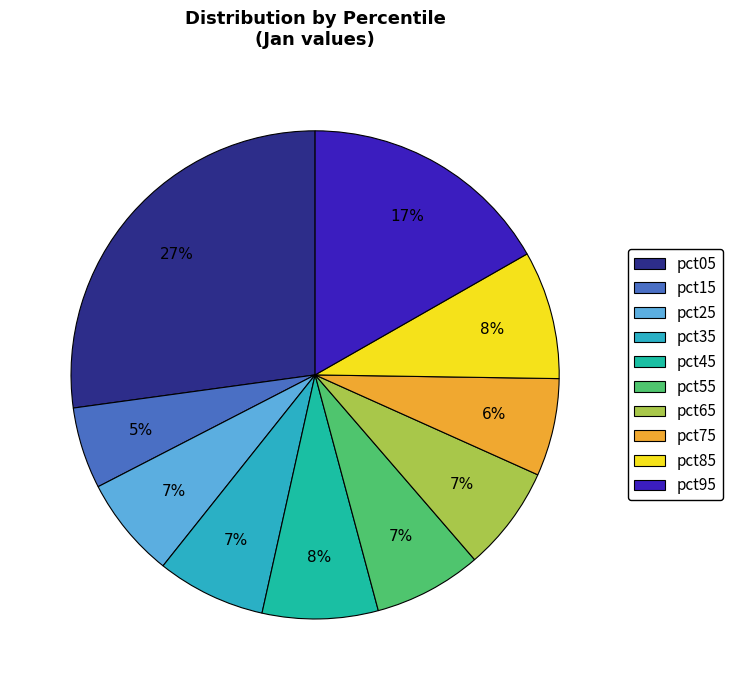

Between pct55 and pct15, which is larger?

pct55